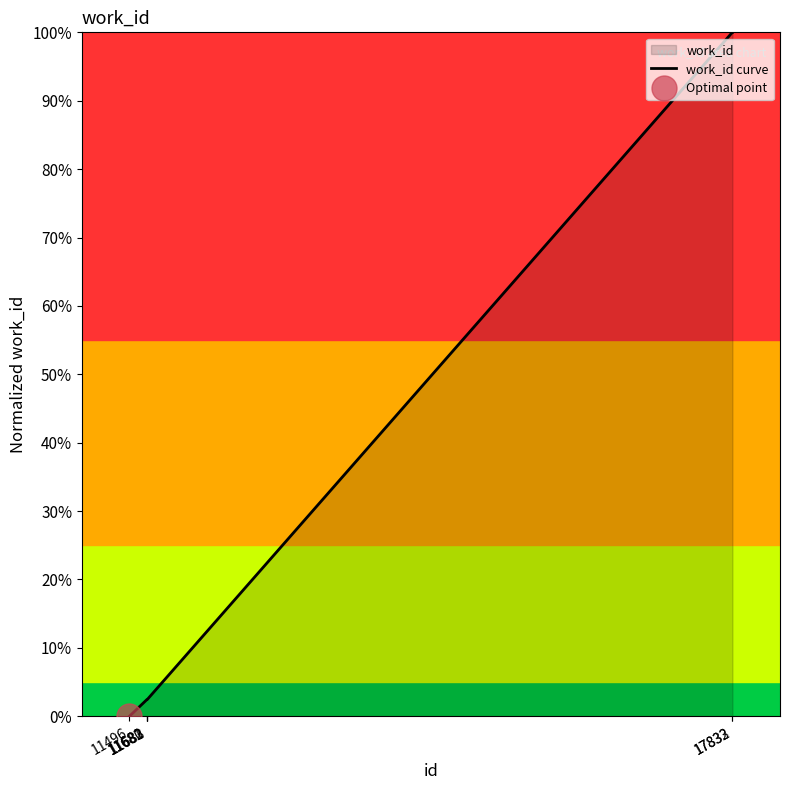

What is the average value?

0.3